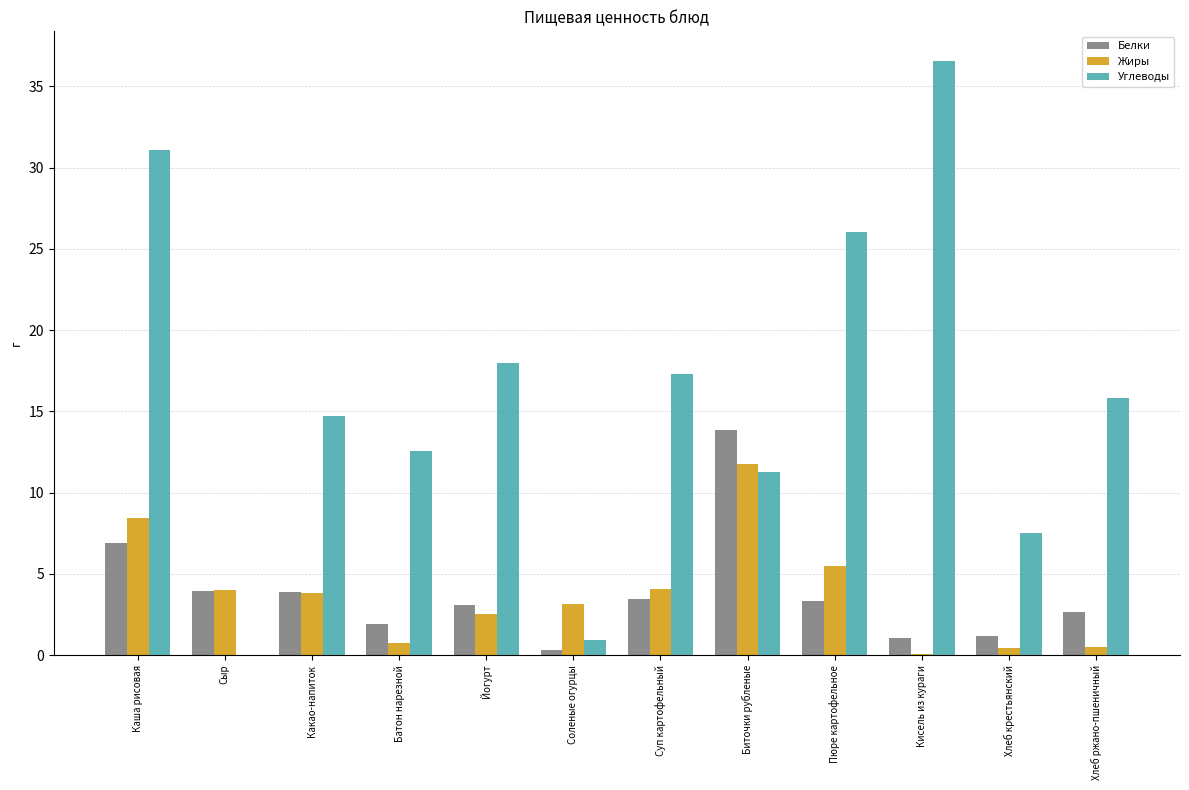

What are all the series names shown in the legend?

Белки, Жиры, Углеводы